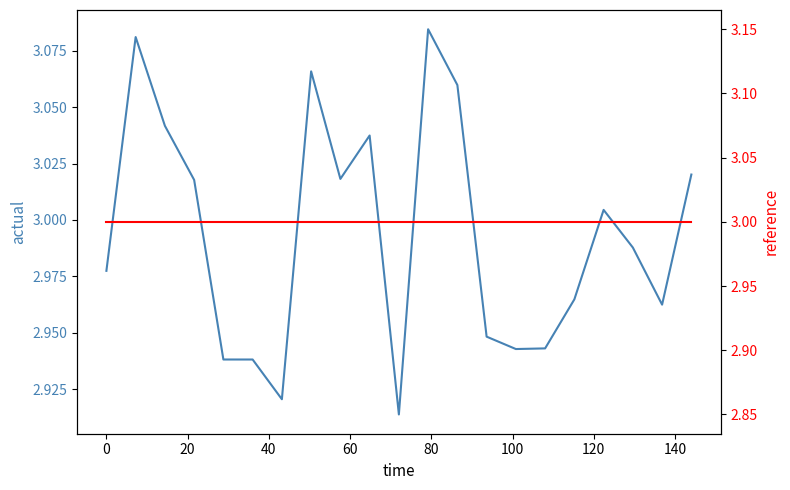

How many times do reference and actual cross each other?

9